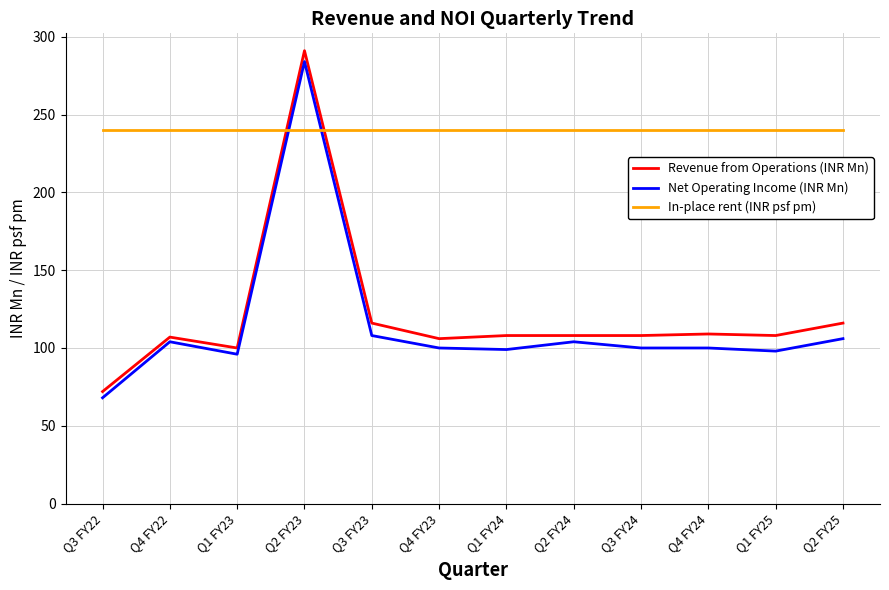

True or false: Net Operating Income (INR Mn) has a value of 98 at Q1 FY25.

True